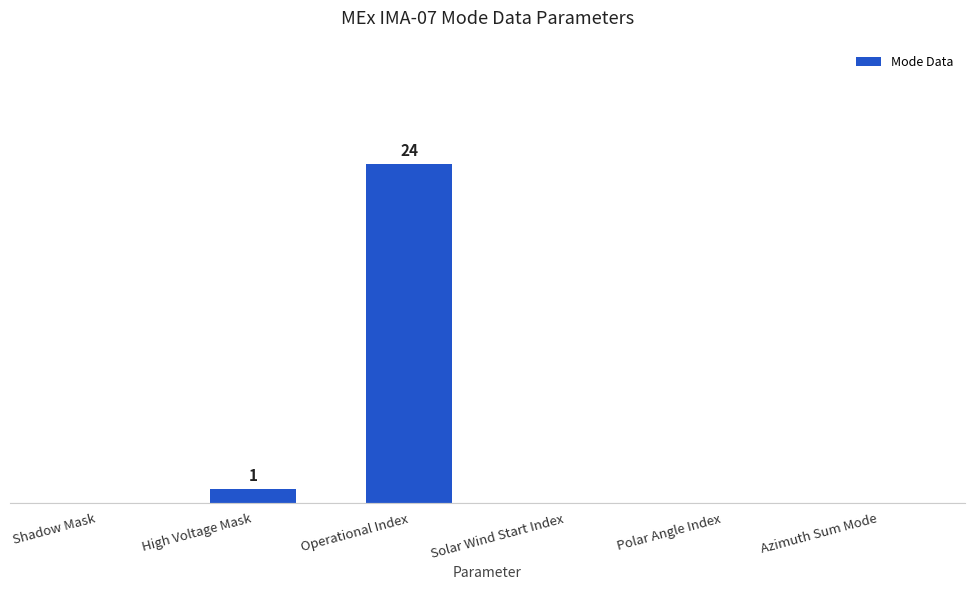

What is the label of the 1st bar from the right?

Azimuth Sum Mode